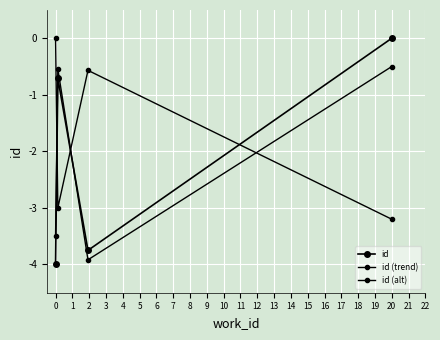

What is the minimum value for id (trend)?

-3.9